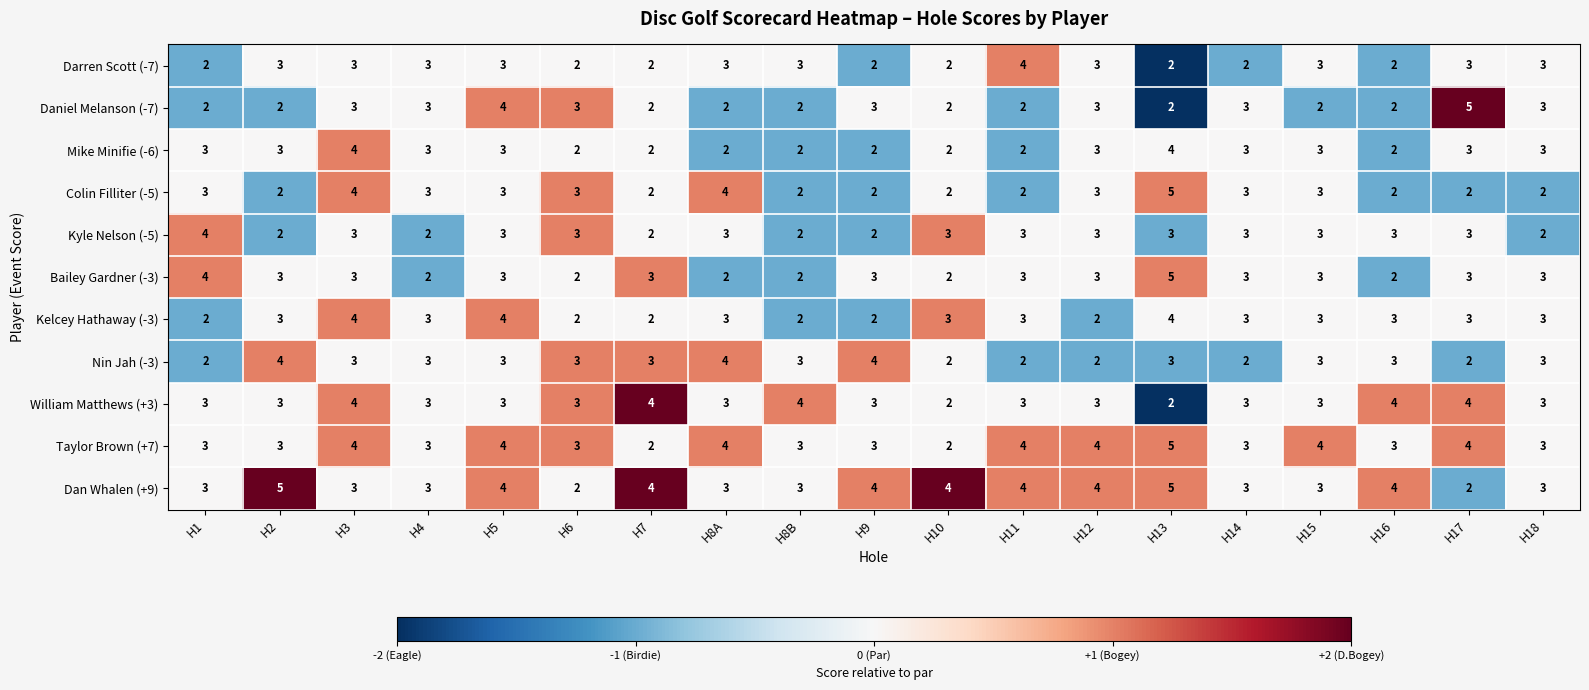

The Daniel Melanson (-7) series shows 3 at H15. True or false?

False